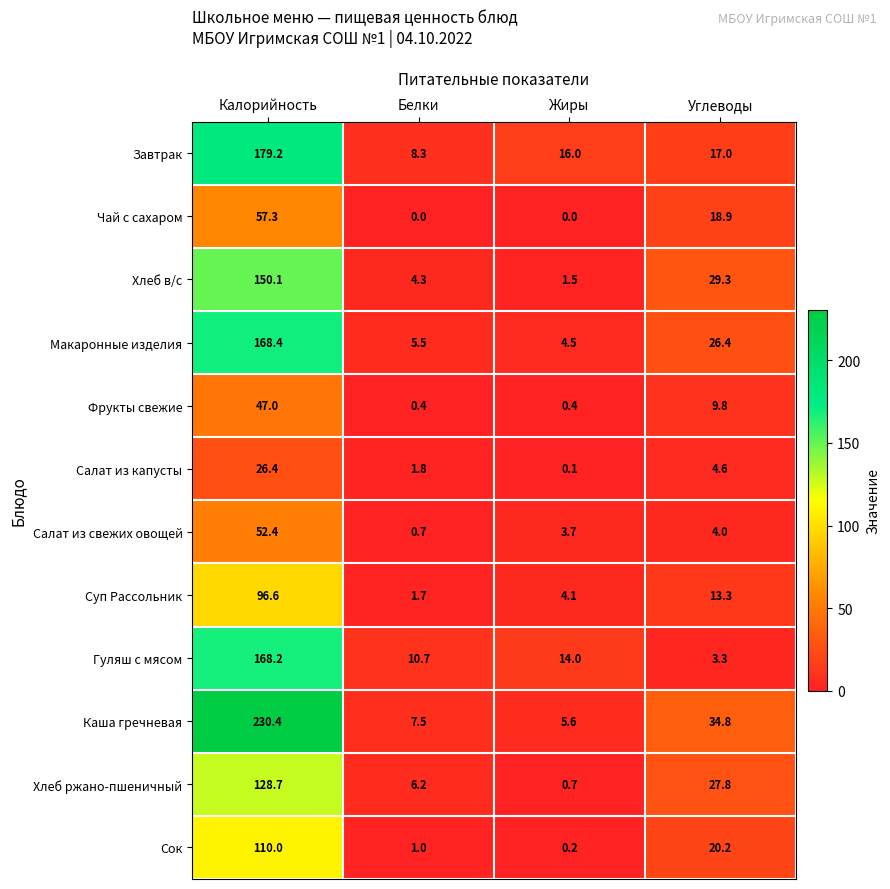

What is the difference between the second highest and minimum values in the Чай с сахаром series?

18.9